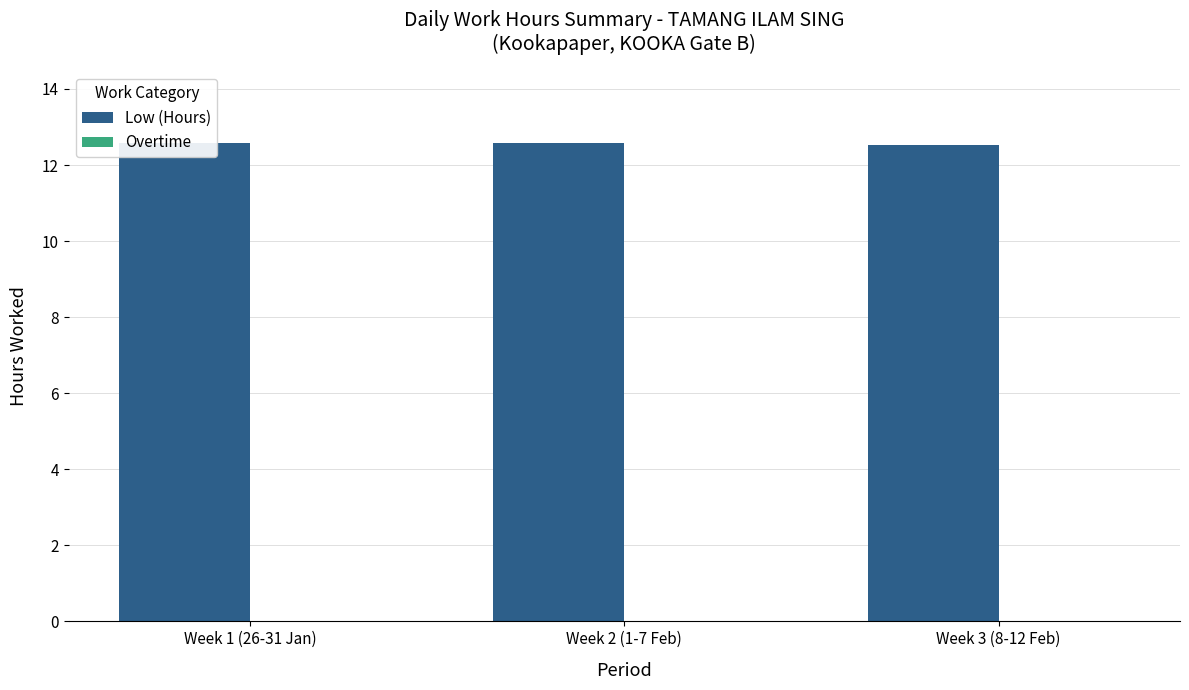

Rank the series by their average value, from lowest to highest.

Overtime, Low (Hours)